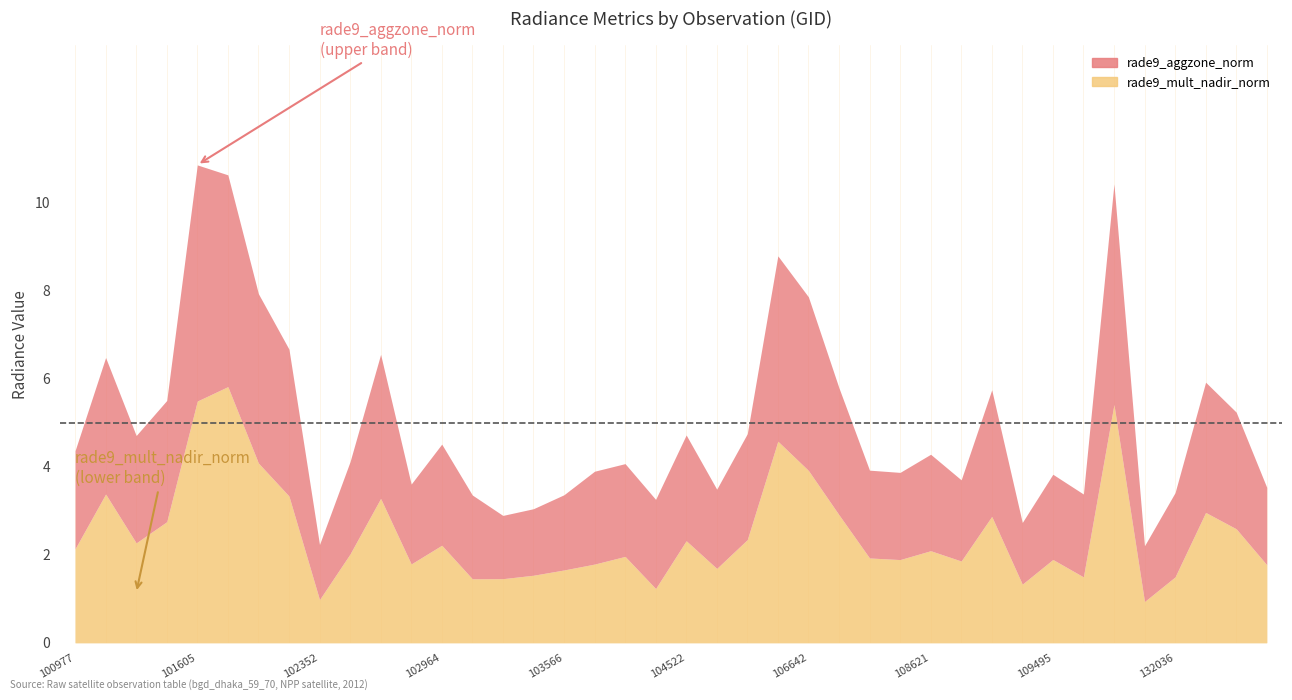

At which category does the chart reach its minimum across all series?

115692